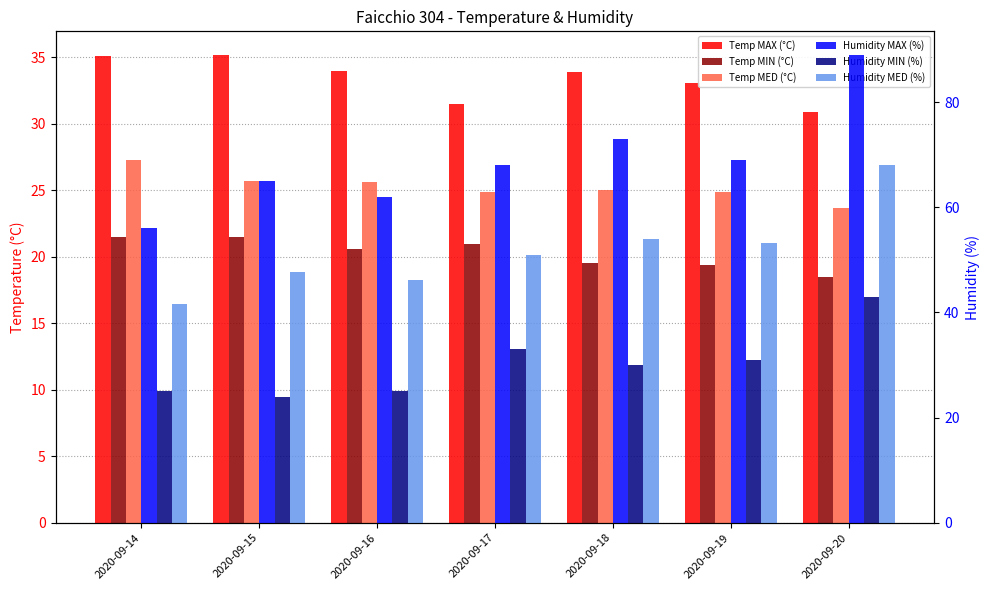

What is the sum of the Humidity MAX (%) values at 2020-09-16 and 2020-09-17?

130.0